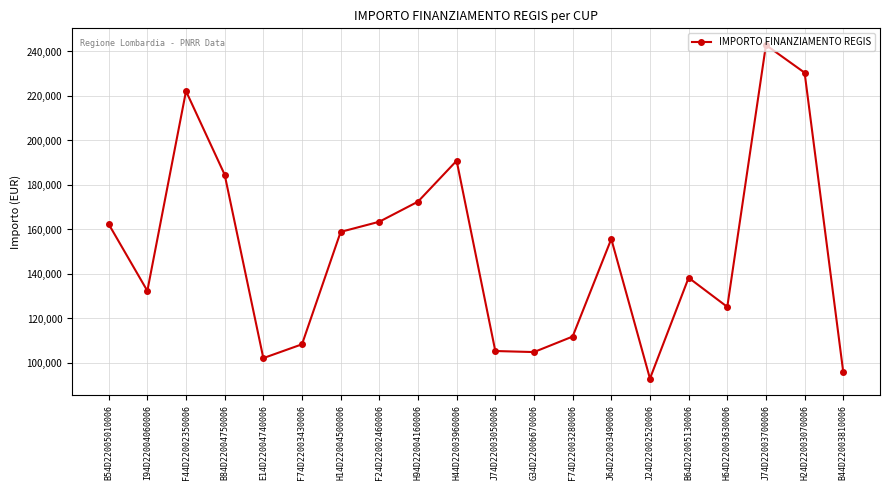

Count the number of values greater than 155742.

10